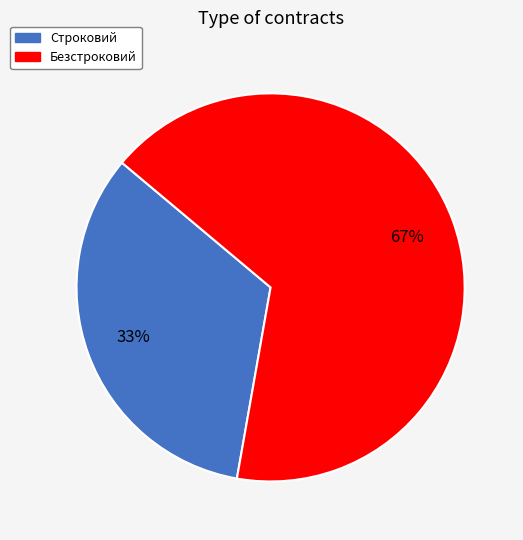

To the nearest percent, what portion does Строковий represent?

33%